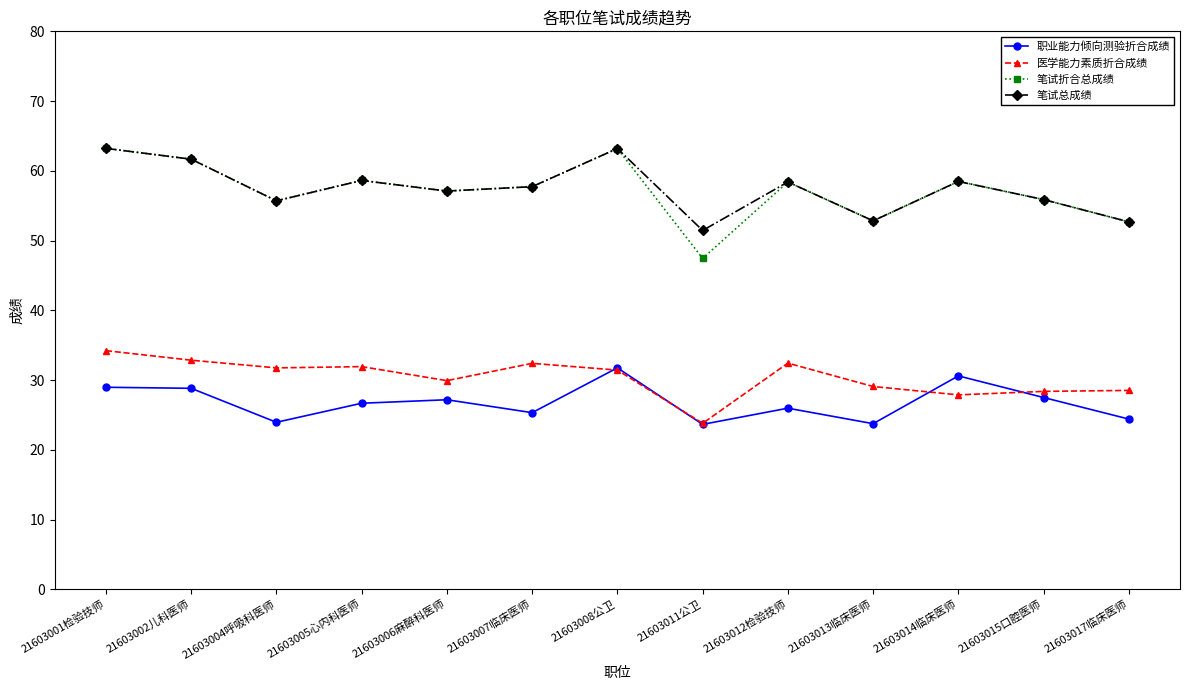

What is the approximate value of 医学能力素质折合成绩 at 21603015口腔医师?

28.4